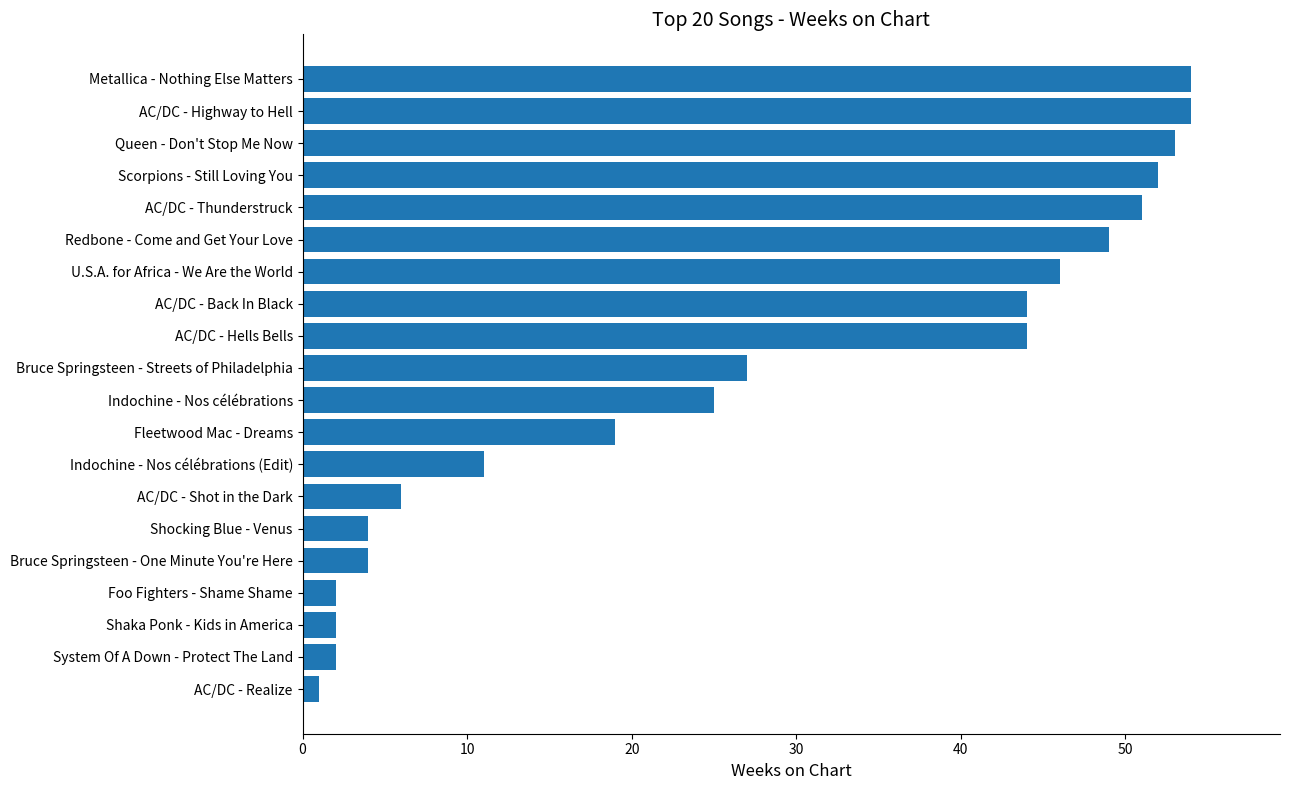

Where is the data nearest to the value 27?

Bruce Springsteen - Streets of Philadelphia